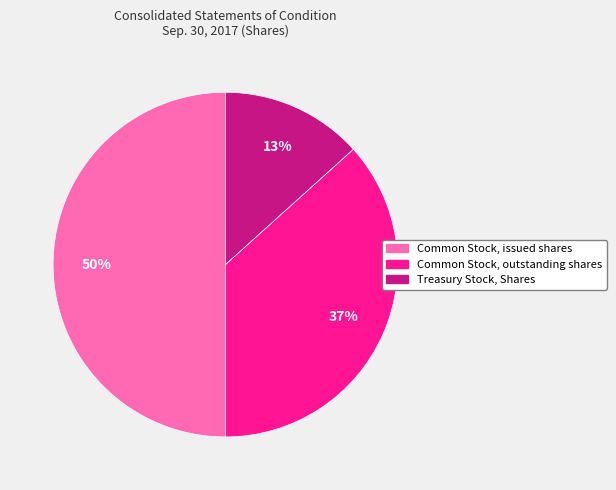

To the nearest percent, what portion does Treasury Stock, Shares represent?

13%